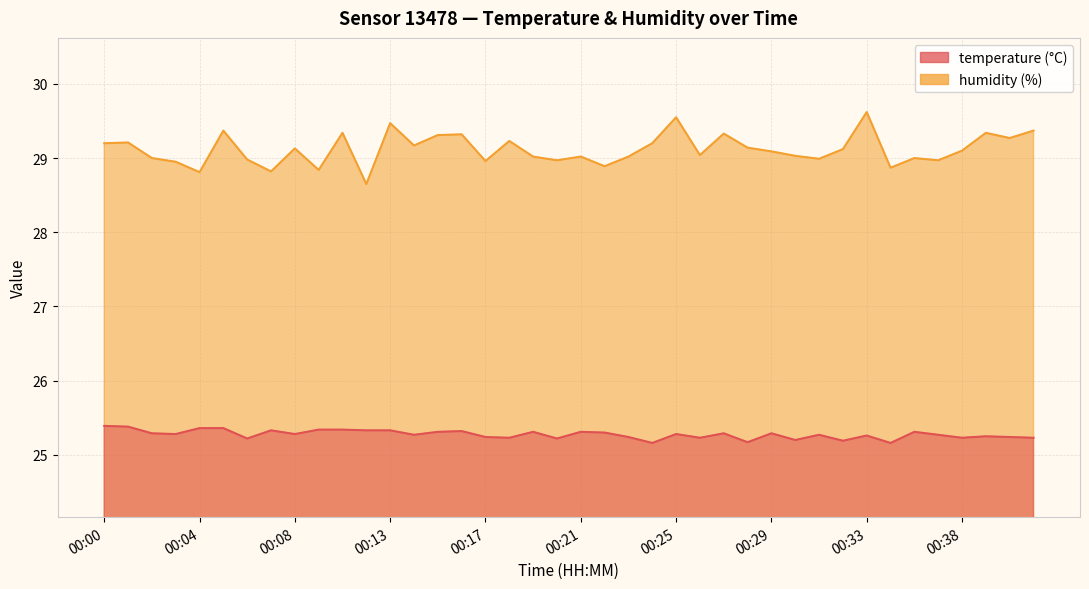

Reading left to right, extract all data points from this chart.

temperature: 00:00=25.4	00:01=25.4	00:02=25.3	00:03=25.3	00:04=25.4	00:05=25.4	00:06=25.2	00:07=25.3	00:08=25.3	00:09=25.3	00:10=25.3	00:11=25.3	00:13=25.3	00:14=25.3	00:15=25.3	00:16=25.3	00:17=25.2	00:18=25.2	00:19=25.3	00:20=25.2	00:21=25.3	00:22=25.3	00:23=25.2	00:24=25.2	00:25=25.3	00:26=25.2	00:27=25.3	00:28=25.2	00:29=25.3	00:30=25.2	00:31=25.3	00:32=25.2	00:33=25.3	00:34=25.2	00:36=25.3	00:37=25.3	00:38=25.2	00:39=25.2	00:40=25.2	00:41=25.2
humidity: 00:00=29.2	00:01=29.2	00:02=29.0	00:03=28.9	00:04=28.8	00:05=29.4	00:06=29.0	00:07=28.8	00:08=29.1	00:09=28.8	00:10=29.3	00:11=28.6	00:13=29.5	00:14=29.2	00:15=29.3	00:16=29.3	00:17=29.0	00:18=29.2	00:19=29.0	00:20=29.0	00:21=29.0	00:22=28.9	00:23=29.0	00:24=29.2	00:25=29.6	00:26=29.0	00:27=29.3	00:28=29.1	00:29=29.1	00:30=29.0	00:31=29.0	00:32=29.1	00:33=29.6	00:34=28.9	00:36=29.0	00:37=29.0	00:38=29.1	00:39=29.3	00:40=29.3	00:41=29.4